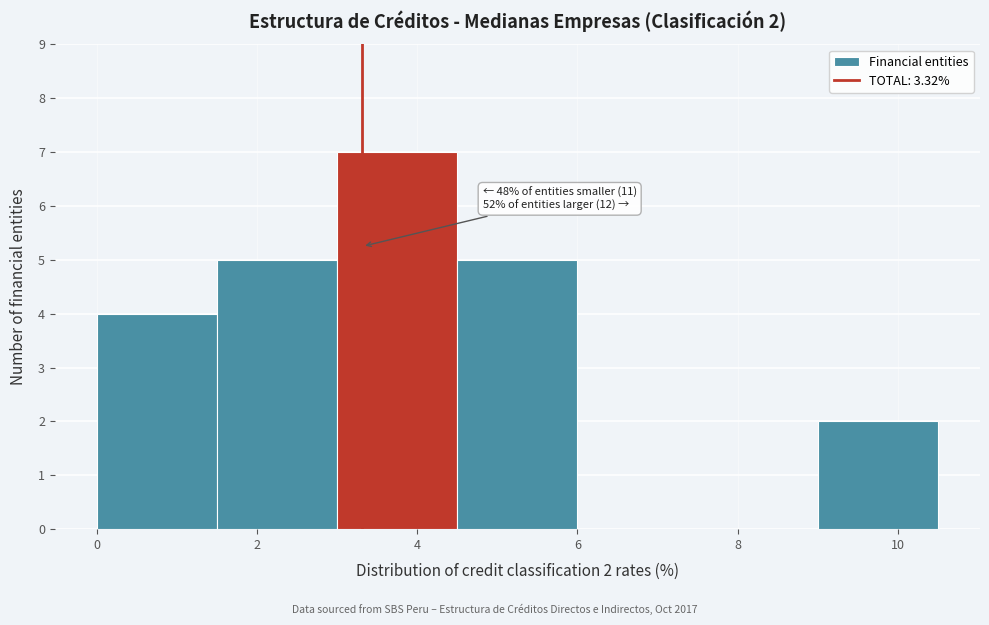

Over which range of the x-axis is the bar tallest?

3.0 to 4.5